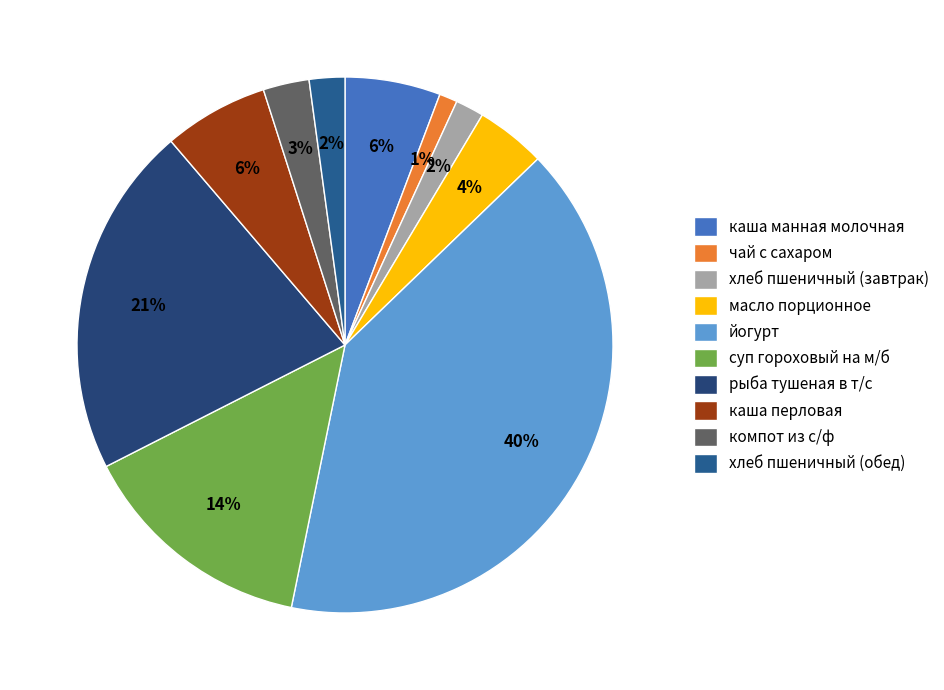

Between каша манная молочная and чай с сахаром, which is larger?

каша манная молочная